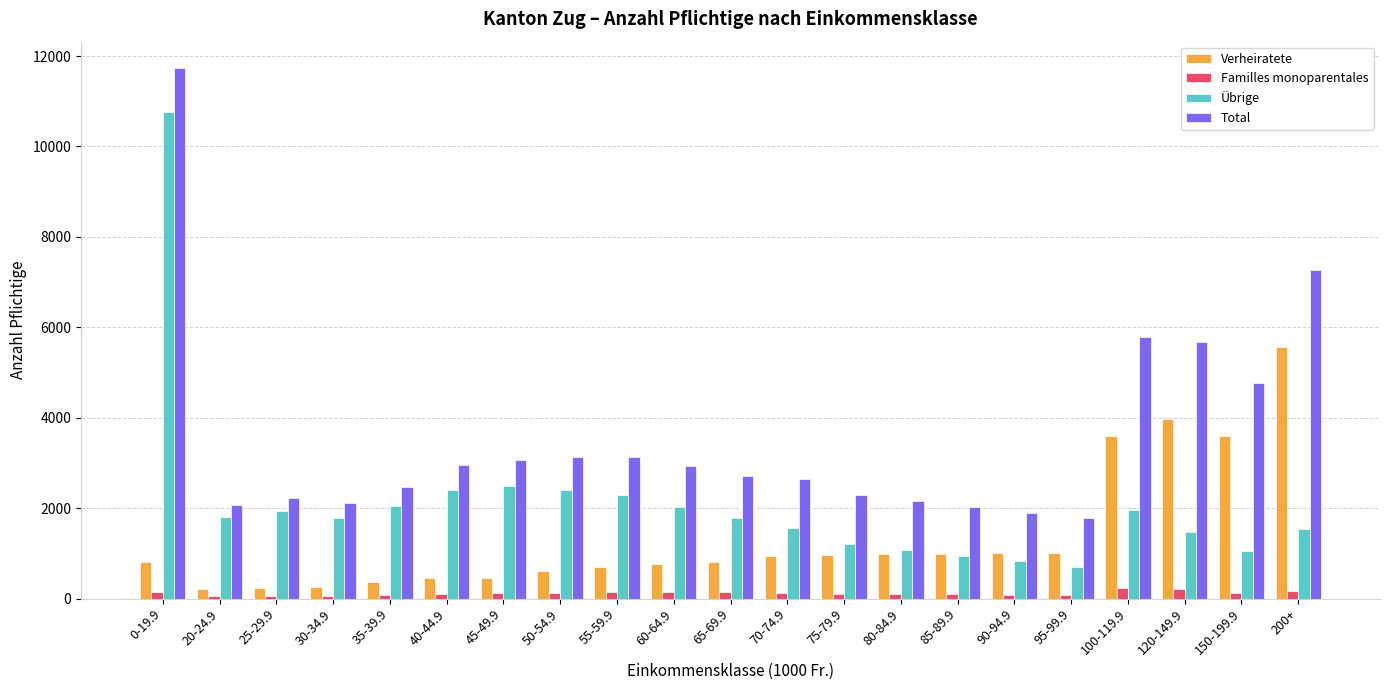

What position from the left is 100-119.9?

18